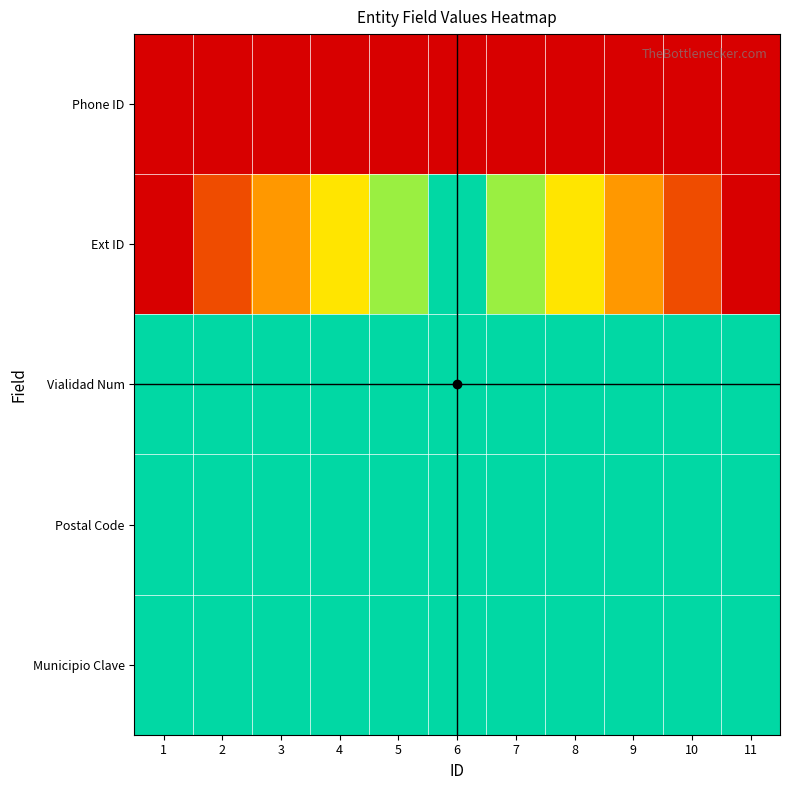

What is the difference between the highest and lowest values at 1?

0.5